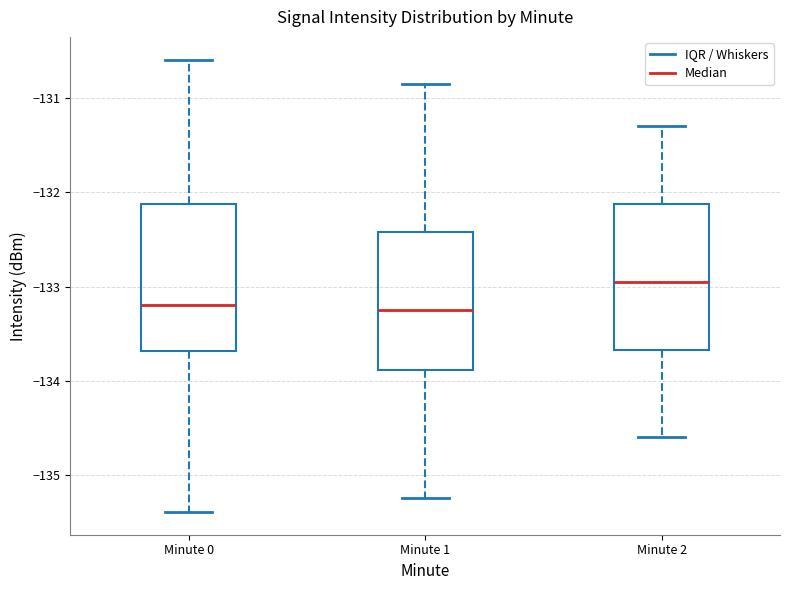

Which box's median line is the highest?

Minute 2